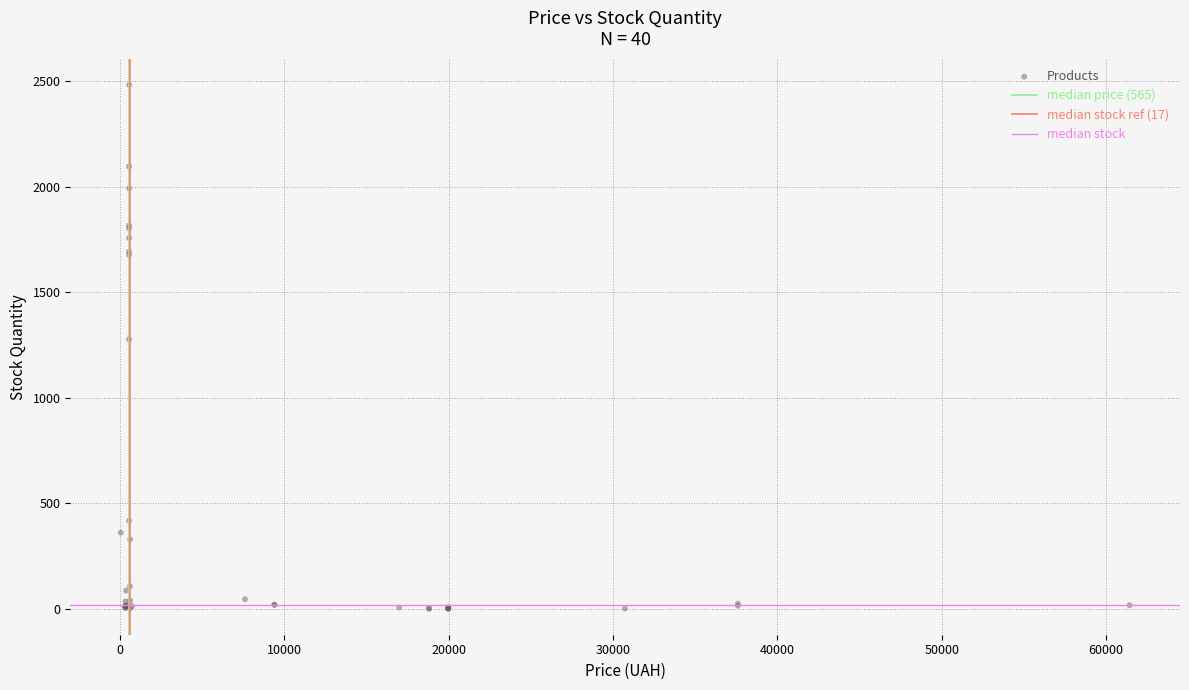

What Y value in the scatter plot is closest to 1241?

1276